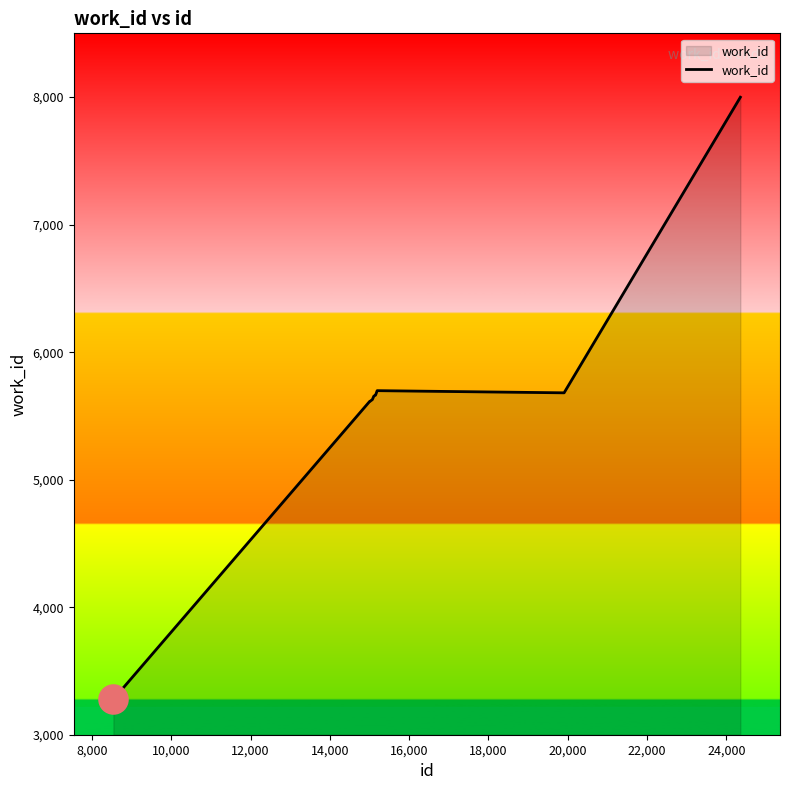

What is the difference between the maximum and minimum values?

4721